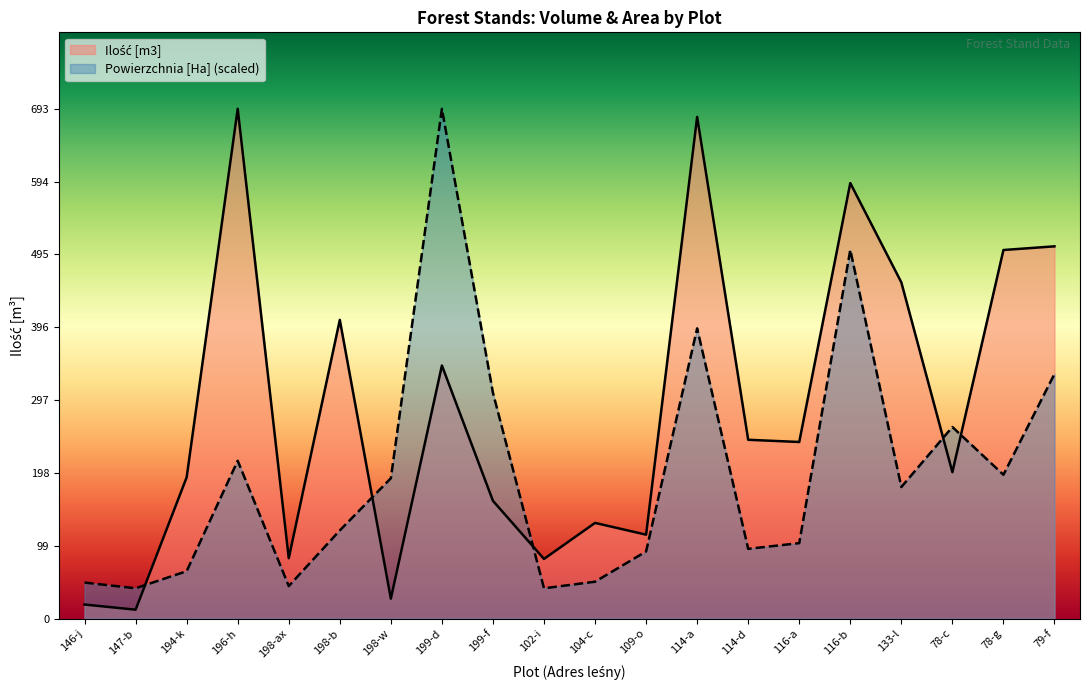

What is the sum of the Ilość [m3] values at 78-c and 146-j?

218.0